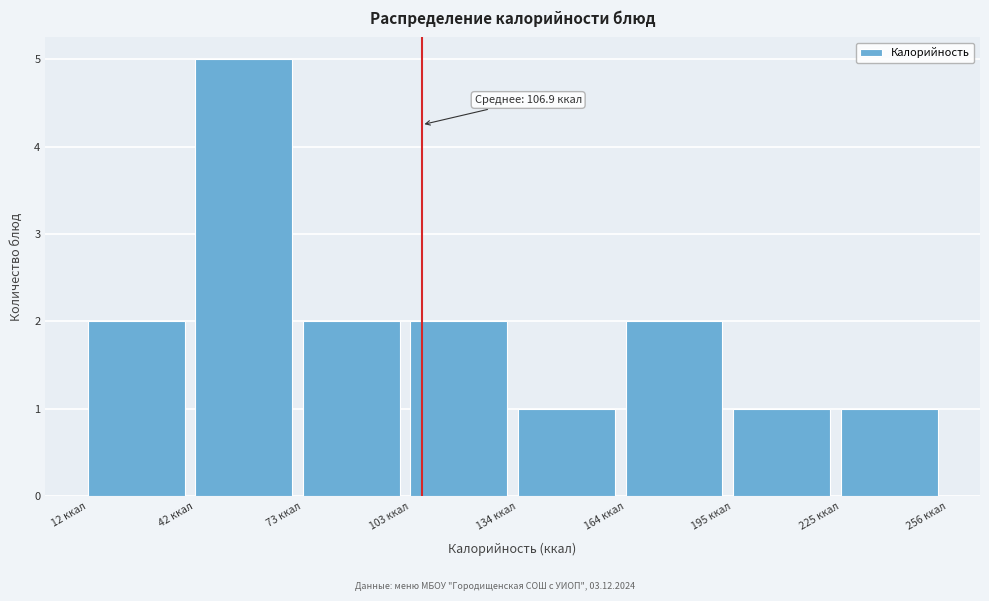

Which range on the x-axis has the tallest bar?

45 to 75